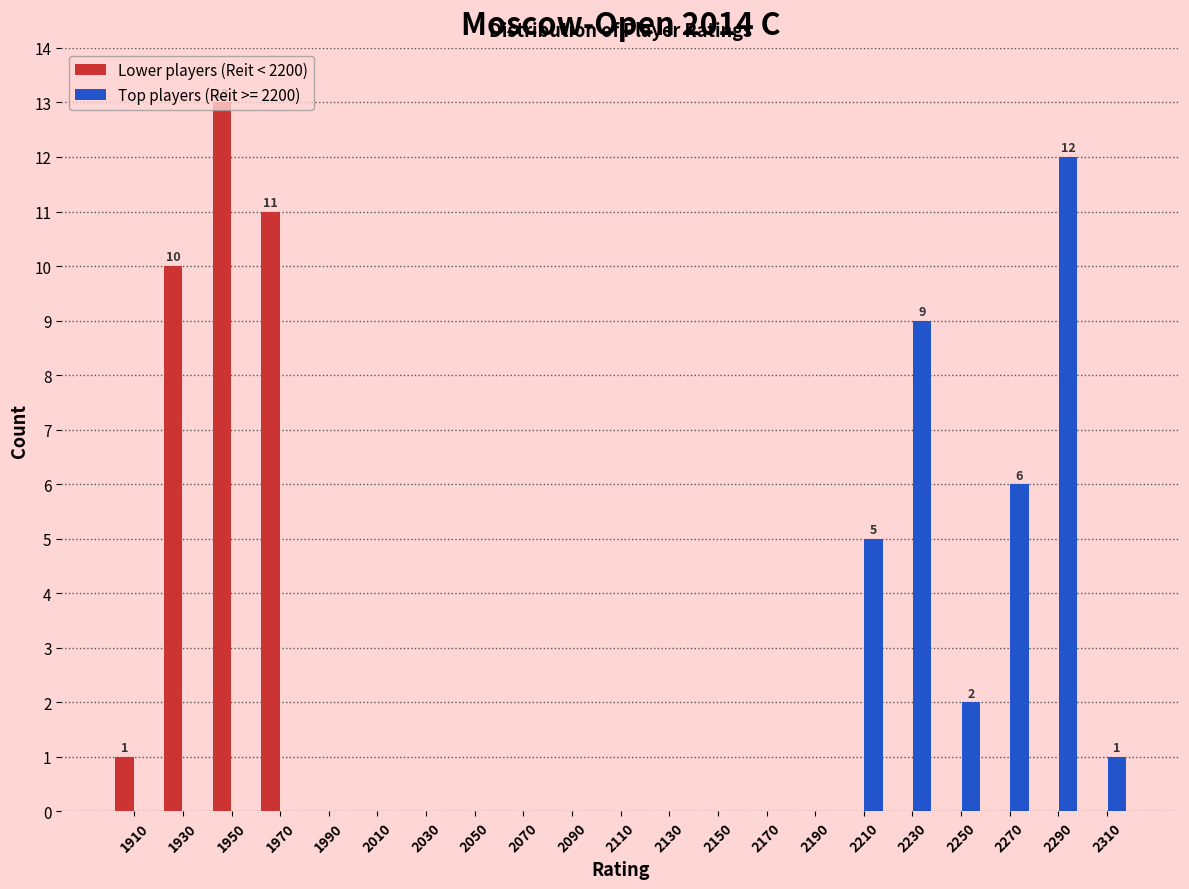

In the Top players (Reit >= 2200) series, which range on the x-axis has the tallest bar?

2280 to 2300